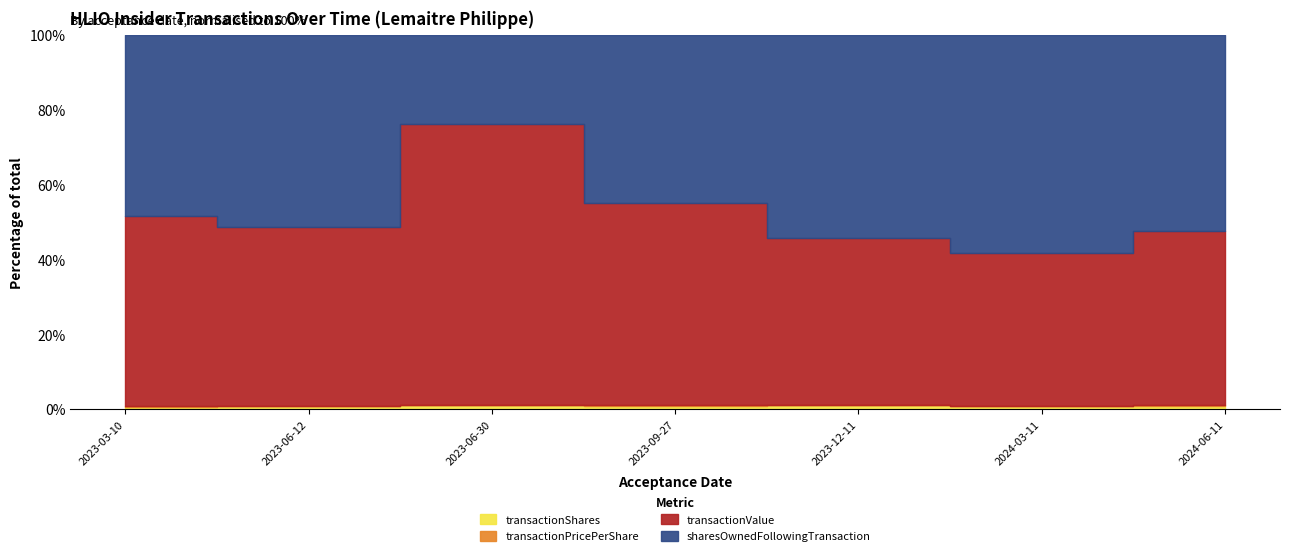

Is it true that sharesOwnedFollowingTransaction equals 95598.9 at 2023-12-11?

False